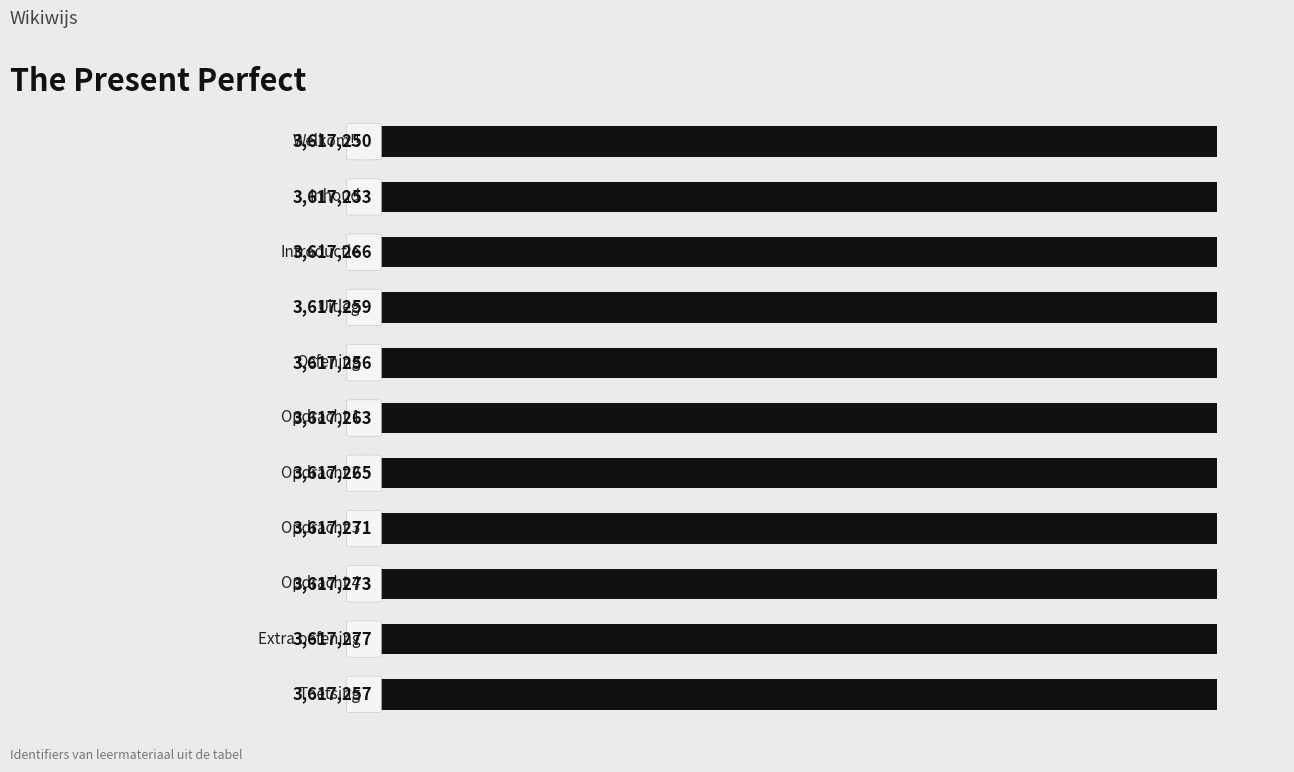

How many series are shown in this chart?

1